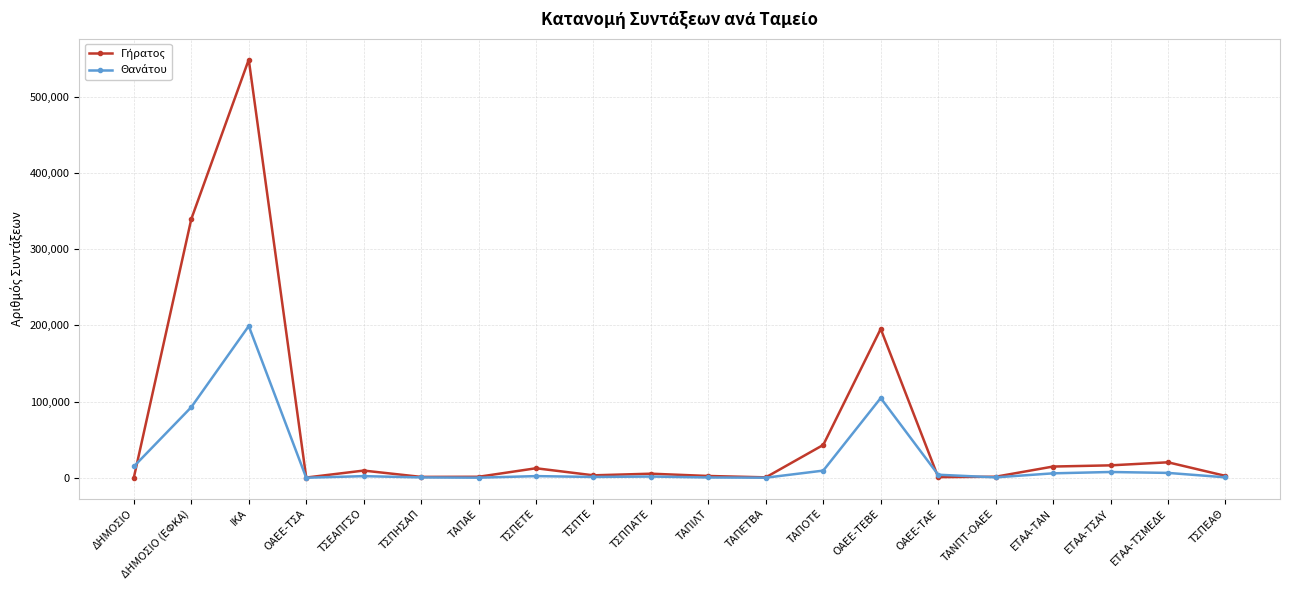

At how many categories does at least one series exceed 82259?

3